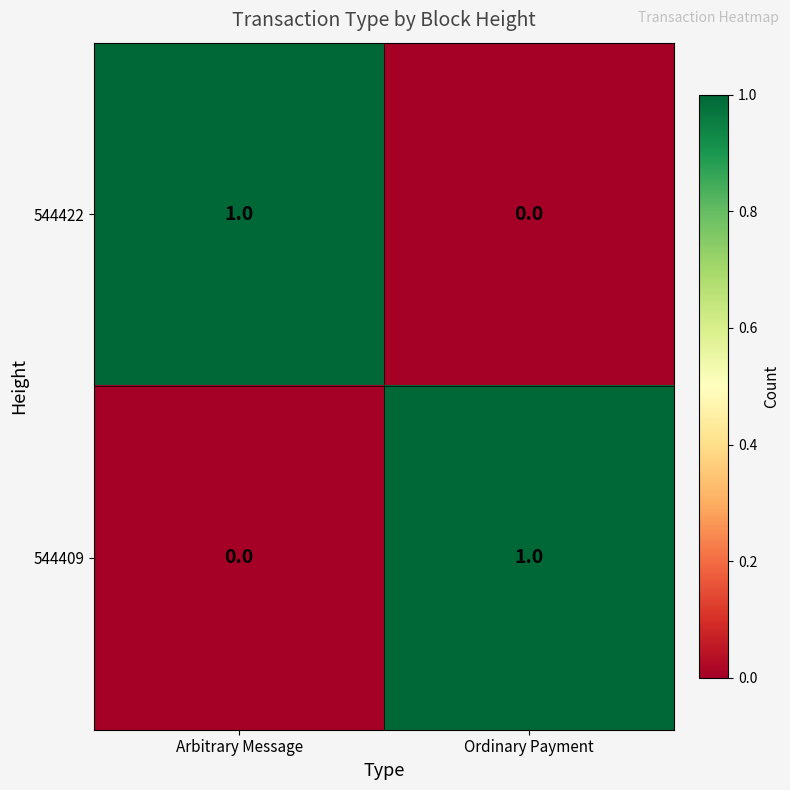

Which category has the lowest value in the 544409 series?

Arbitrary Message